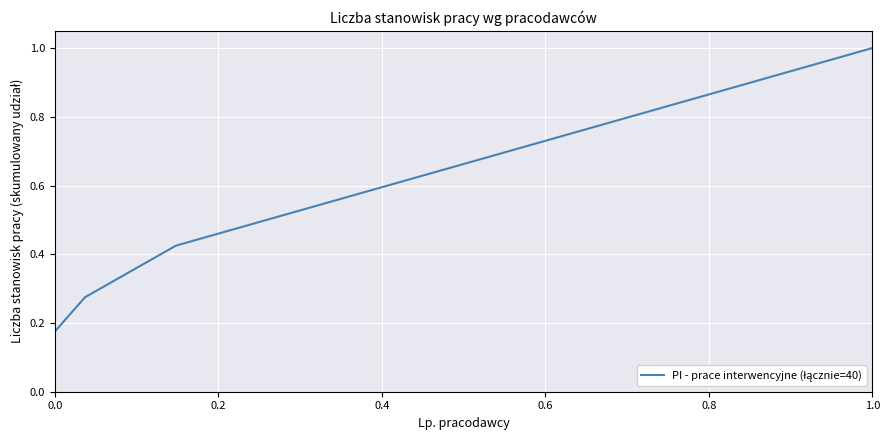

Does the chart have visible grid lines?

Yes